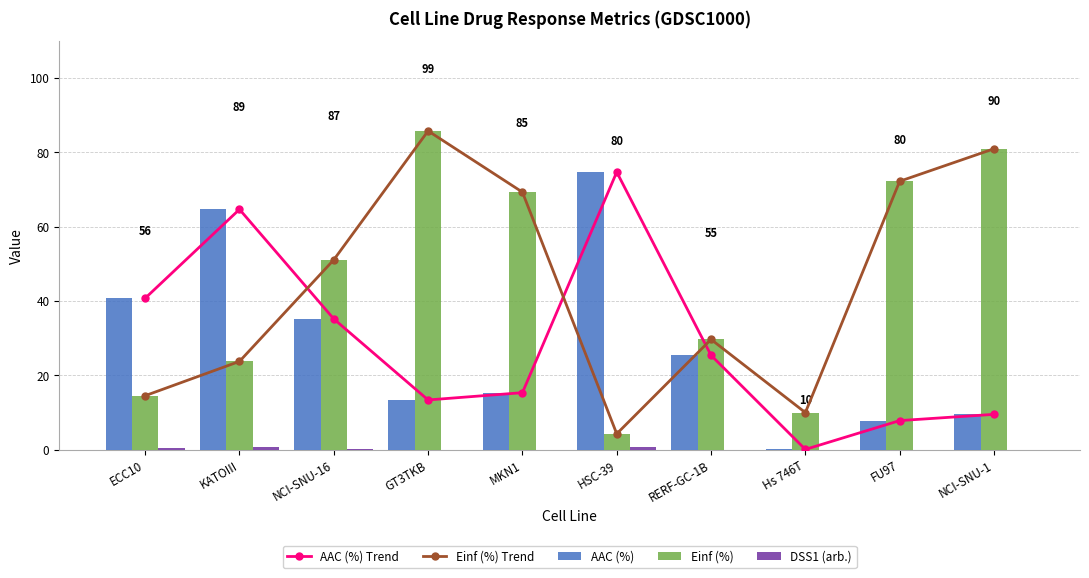

Is it true that Einf (%) Trend equals 27.3 at MKN1?

False